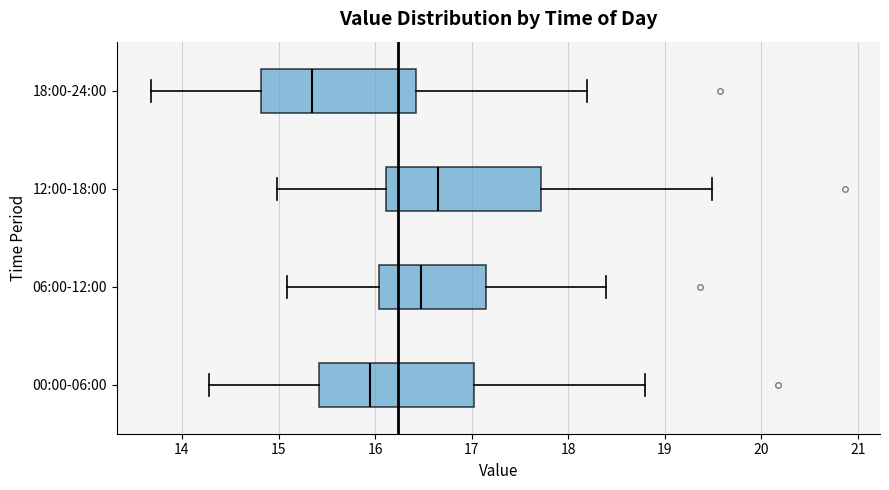

Where does the right whisker of the box for 12:00-18:00 end on the x-axis? The values are not printed on the chart, so give them approximately, as read against the axis.

19.5